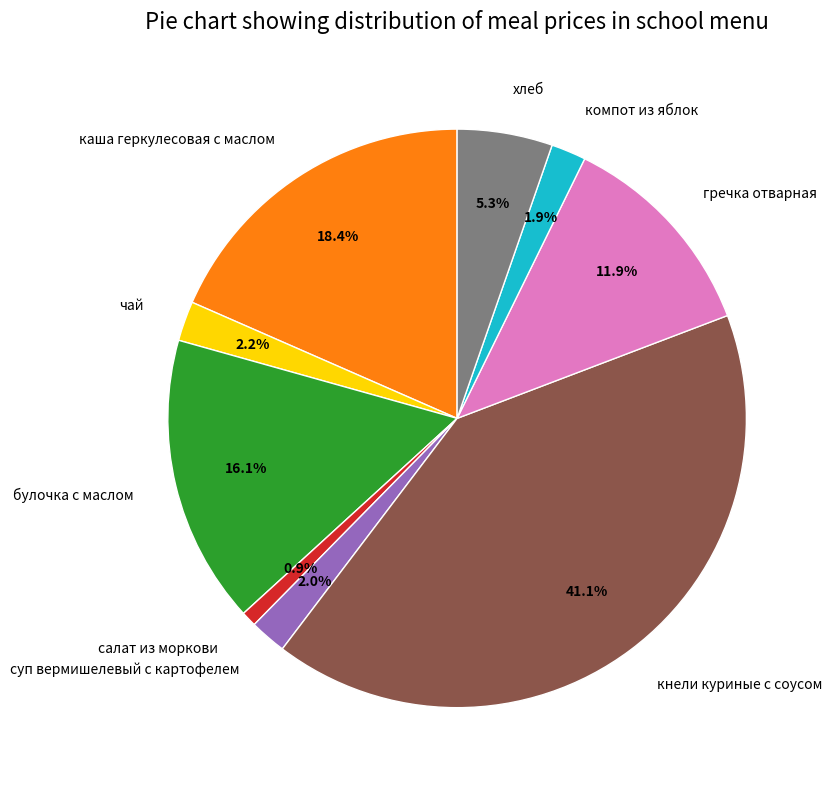

What percentage is the суп вермишелевый с картофелем slice, to the nearest percent?

2%